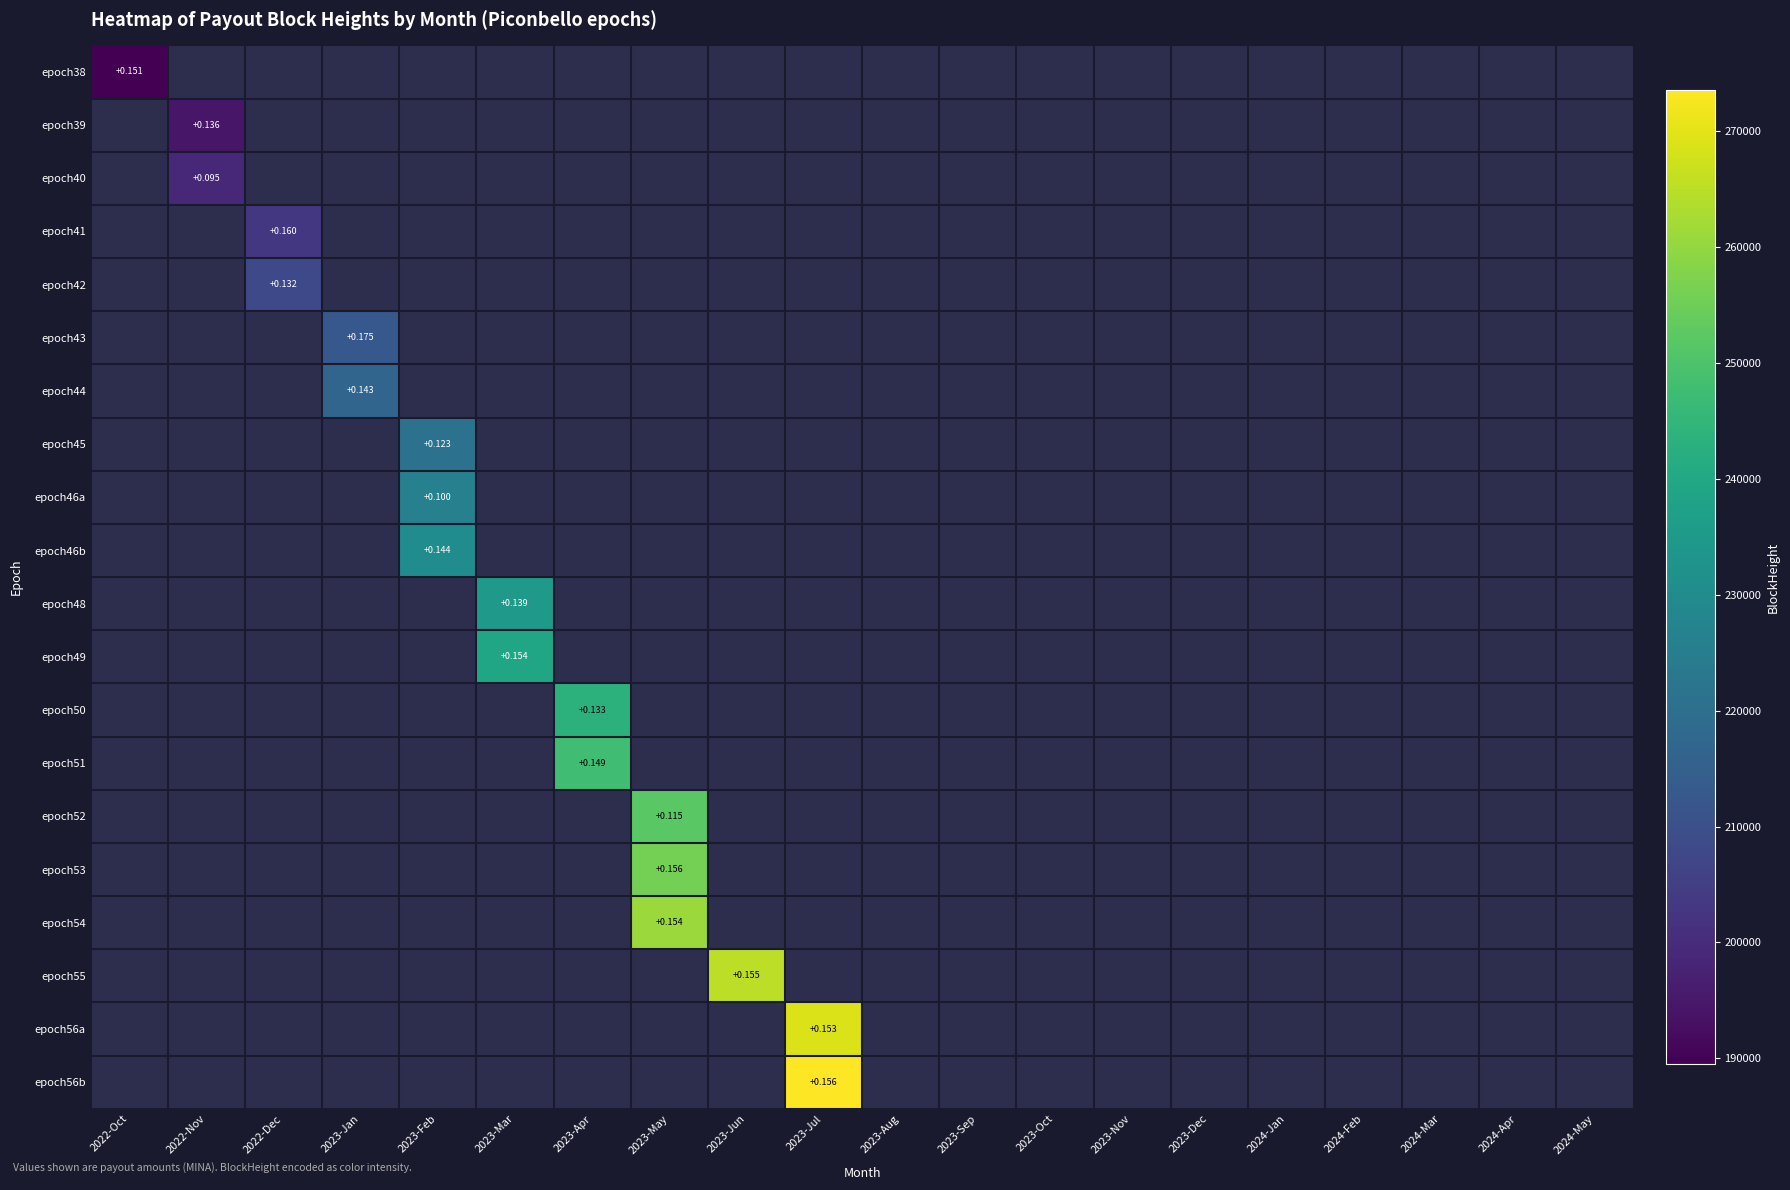

Which category has the lowest value across all series?

2022-Oct